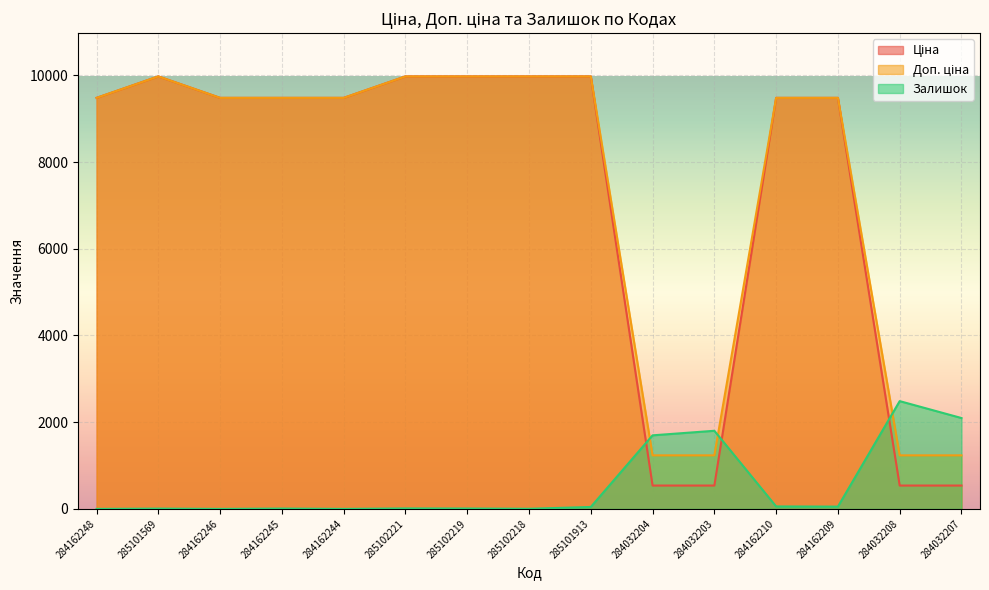

Does the chart display data point markers on the line(s)?

No